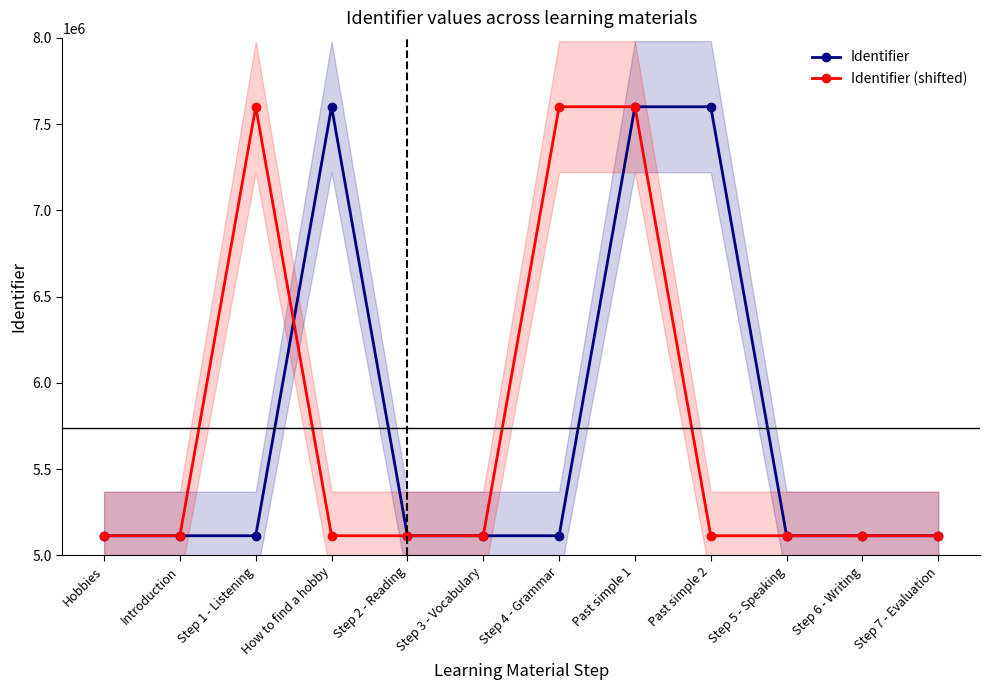

At which category is the sum across all series the highest?

Past simple 1